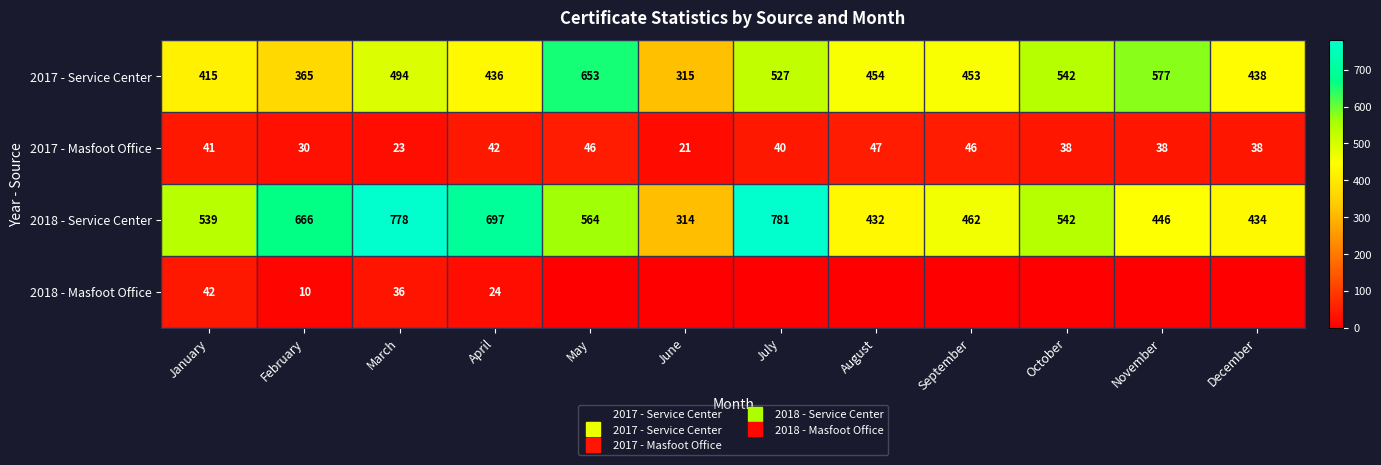

At how many categories does at least one series exceed 260?

12